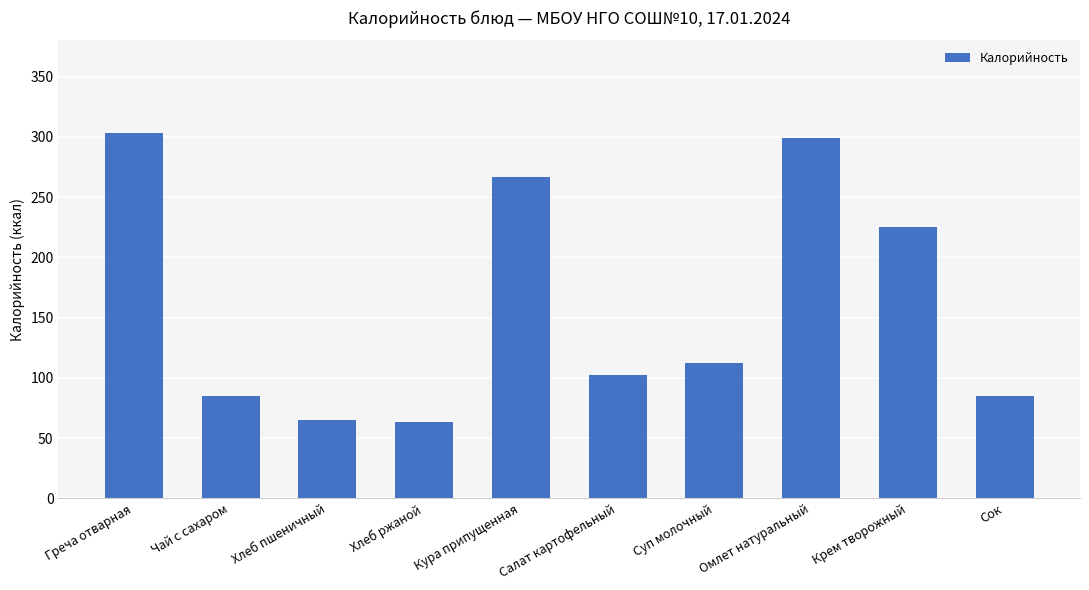

How many data points are less than 112?

5